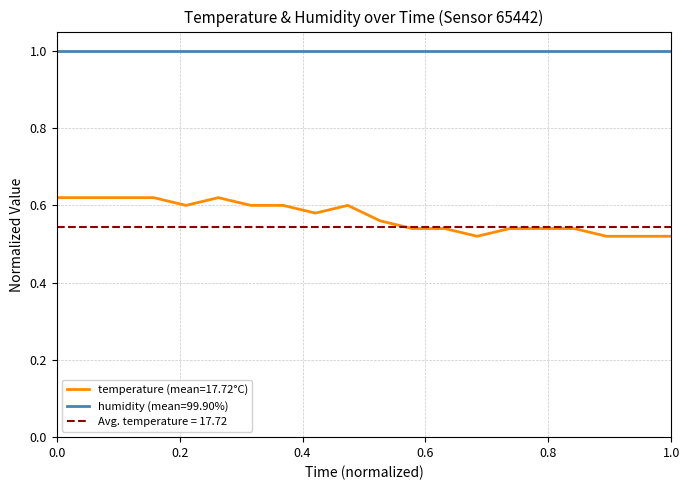

What is the sum of all values?

11.4